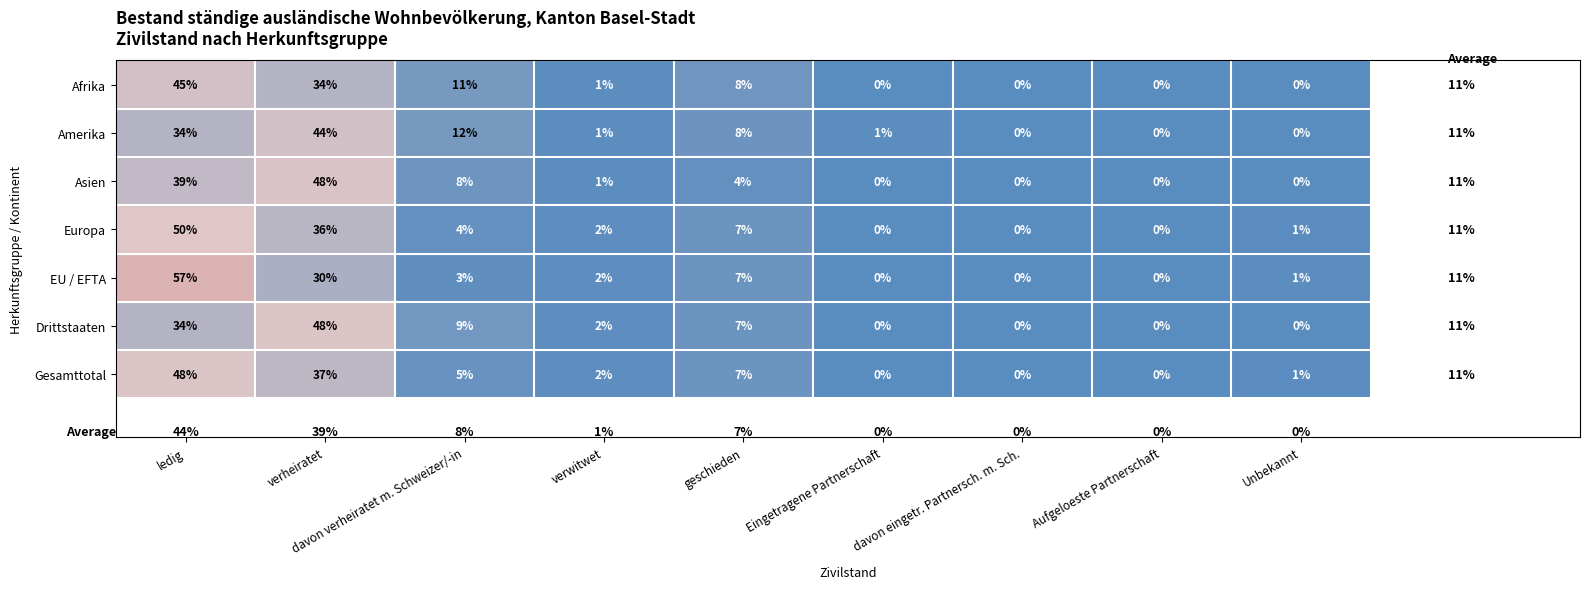

Where does the Asien series first go above 1?

ledig